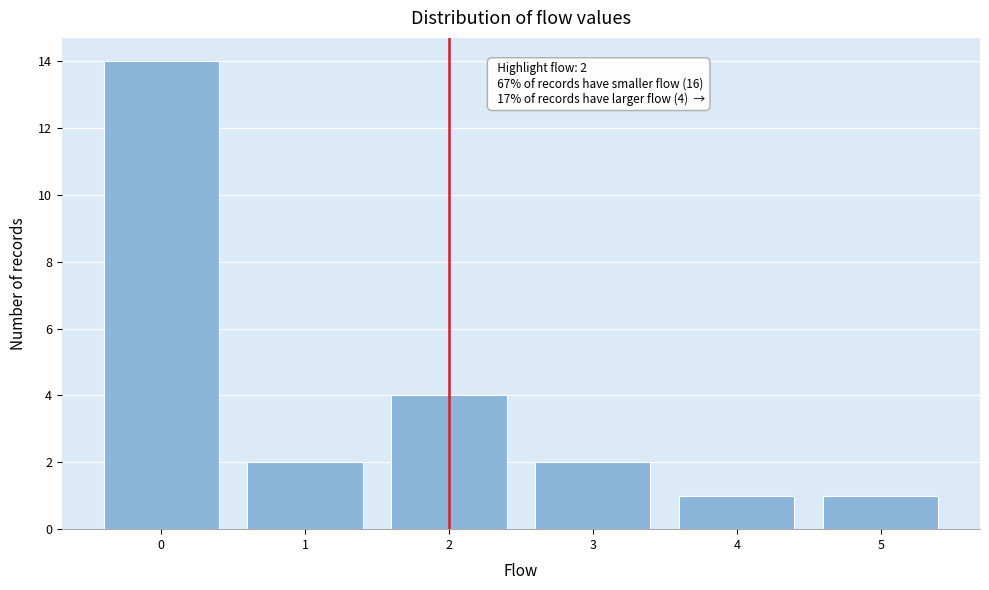

Reading right to left, list all the values displayed in this chart.

1	1	2	4	2	14